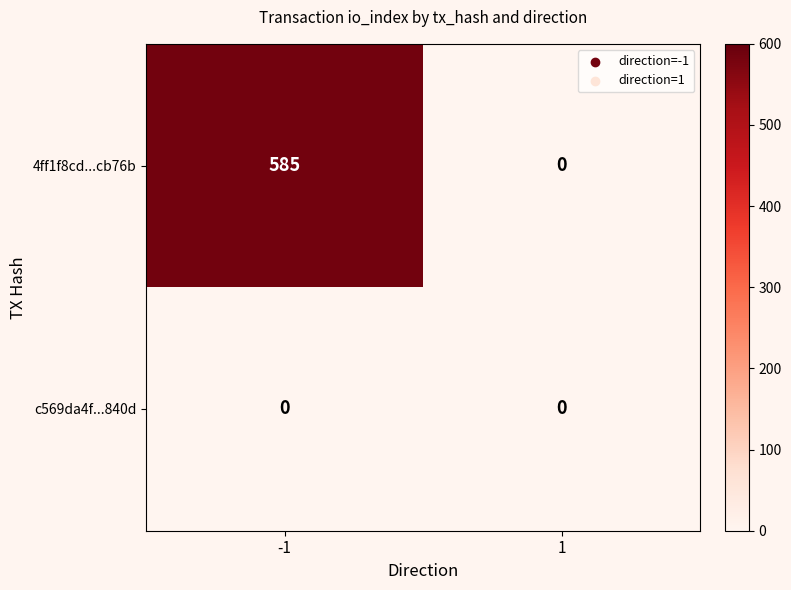

Reading right to left, transcribe all the data shown in this chart.

4ff1f8cd...cb76b: 1=0	-1=585
c569da4f...840d: 1=0	-1=0